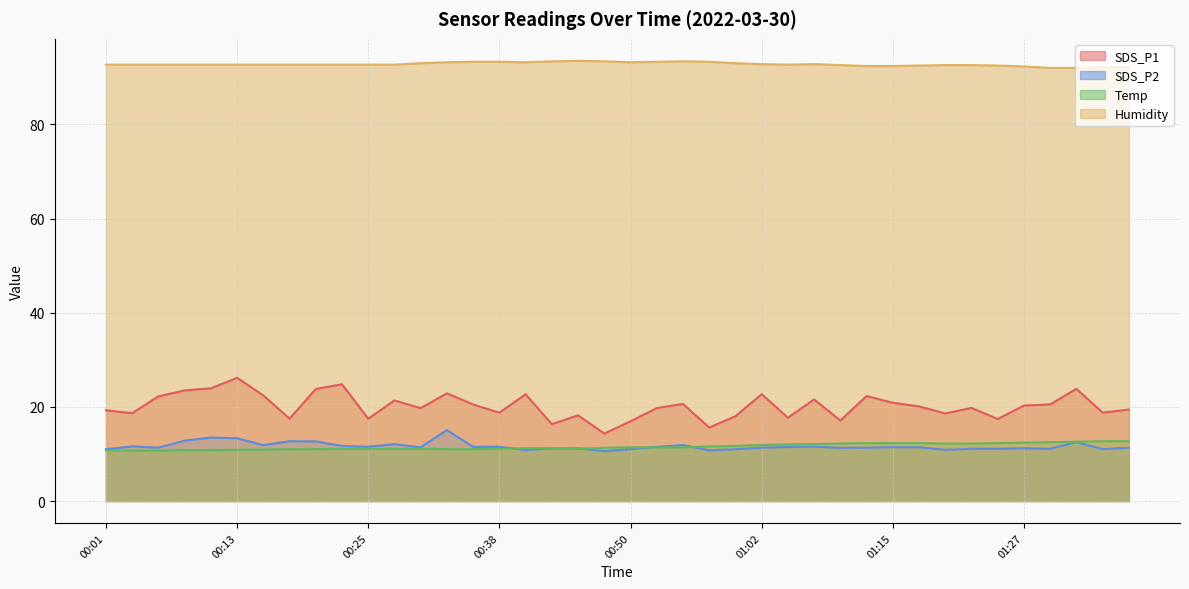

The Humidity series shows 53.6 at 01:40. True or false?

False